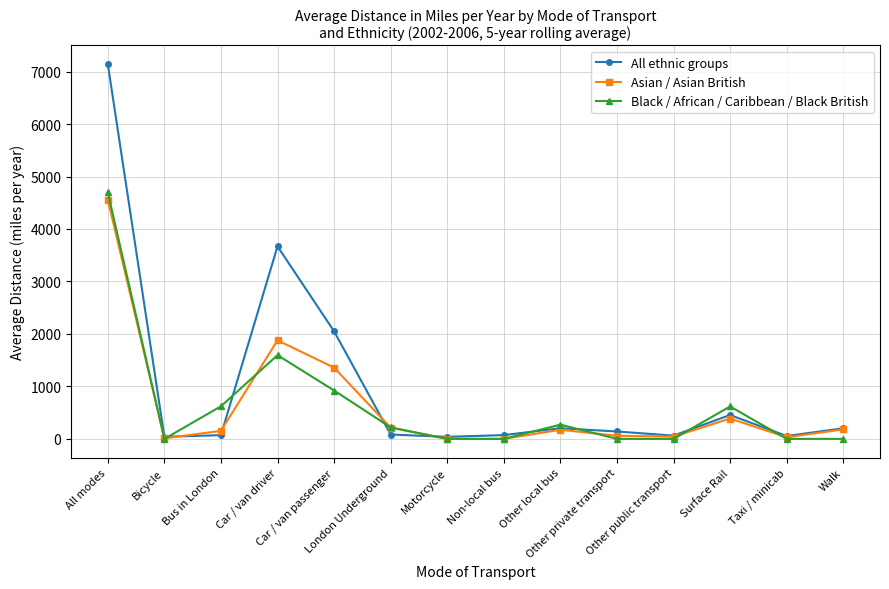

List the series in order of their peak value, highest first.

All ethnic groups, Black / African / Caribbean / Black British, Asian / Asian British